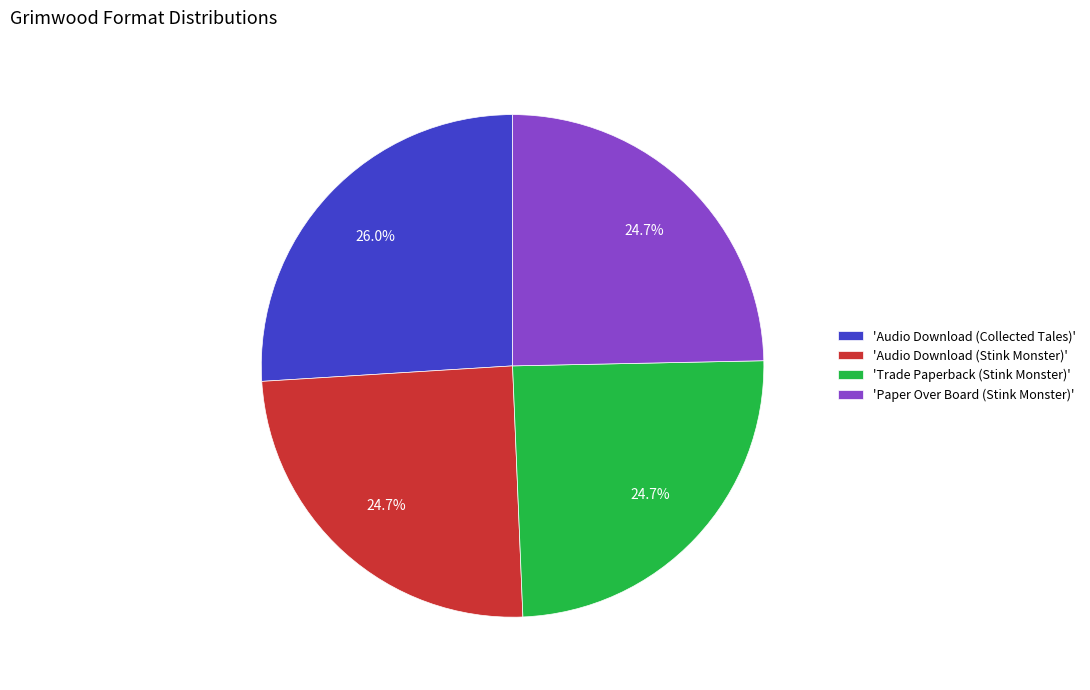

To the nearest percent, what is the average slice percentage?

25%